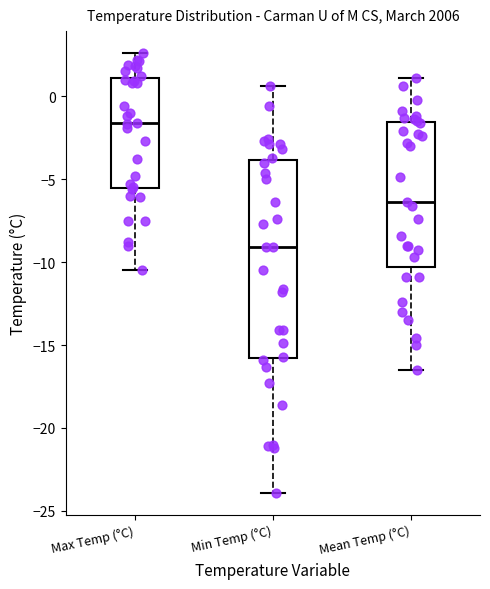

Reading left to right, read every box against the y-axis: the position of its median line, the range the box covers, and the ends of its whiskers. The values are not printed on the chart, so give them approximately, as read against the axis.

Max Temp (°C): median -1.5, box -5.5 to 1.0, whiskers -10.5 to 2.5
Min Temp (°C): median -9.0, box -16.0 to -4.0, whiskers -24.0 to 0.5
Mean Temp (°C): median -6.5, box -10.5 to -1.5, whiskers -16.5 to 1.0